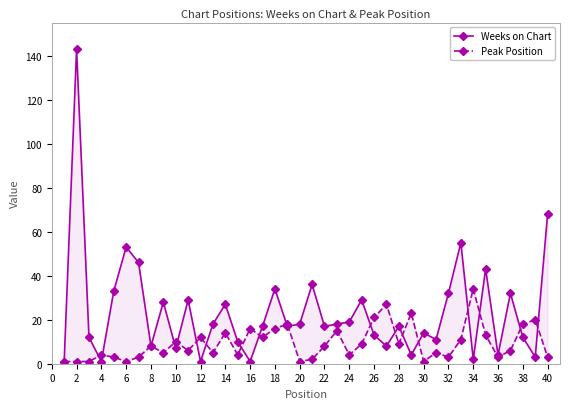

How many distinct data groups are displayed?

2